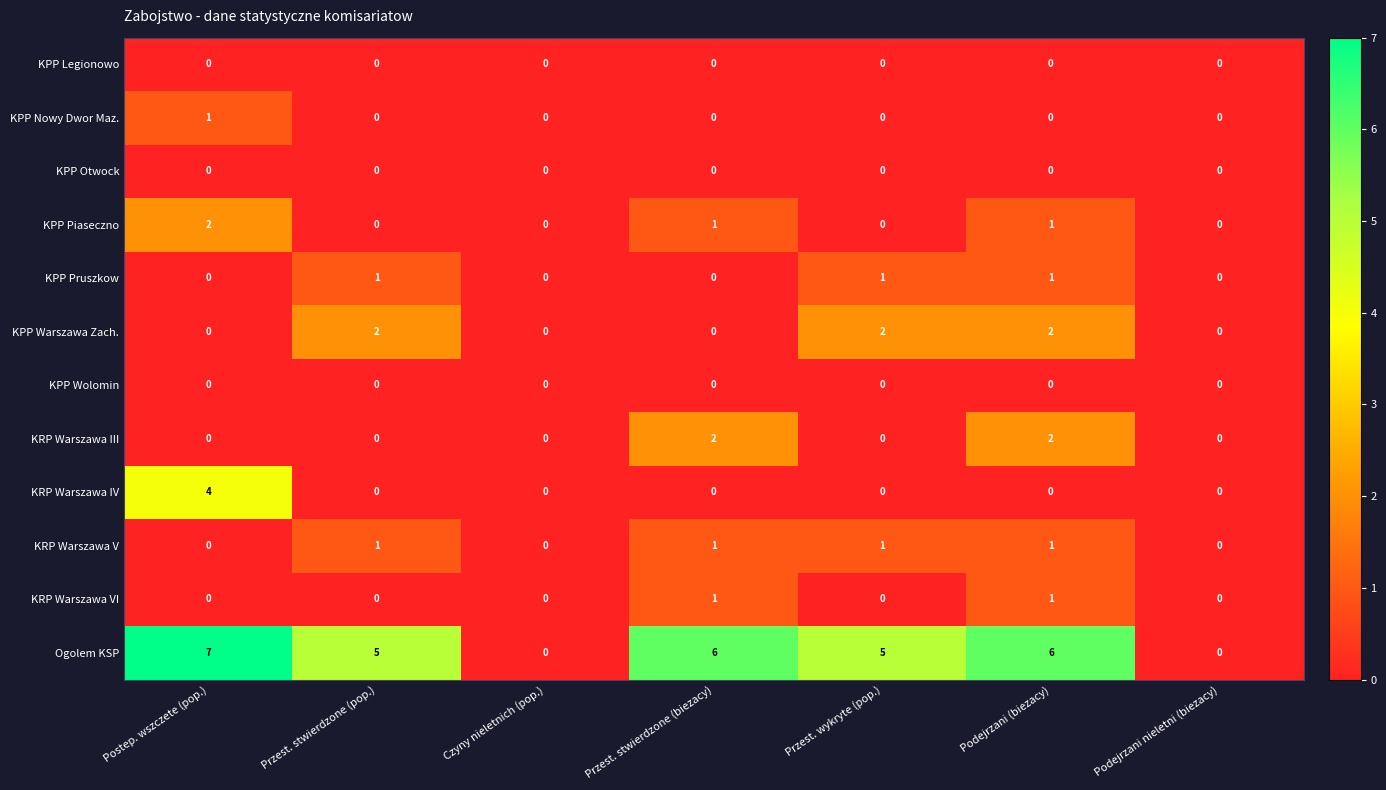

How many values in KPP Warszawa Zach. are above zero?

3